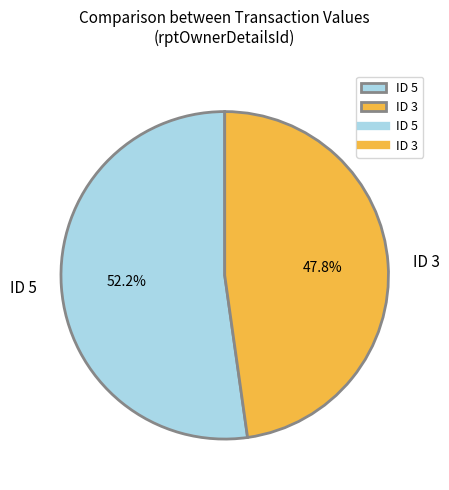

To the nearest percent, what is the difference between the largest and smallest slice percentages?

4%